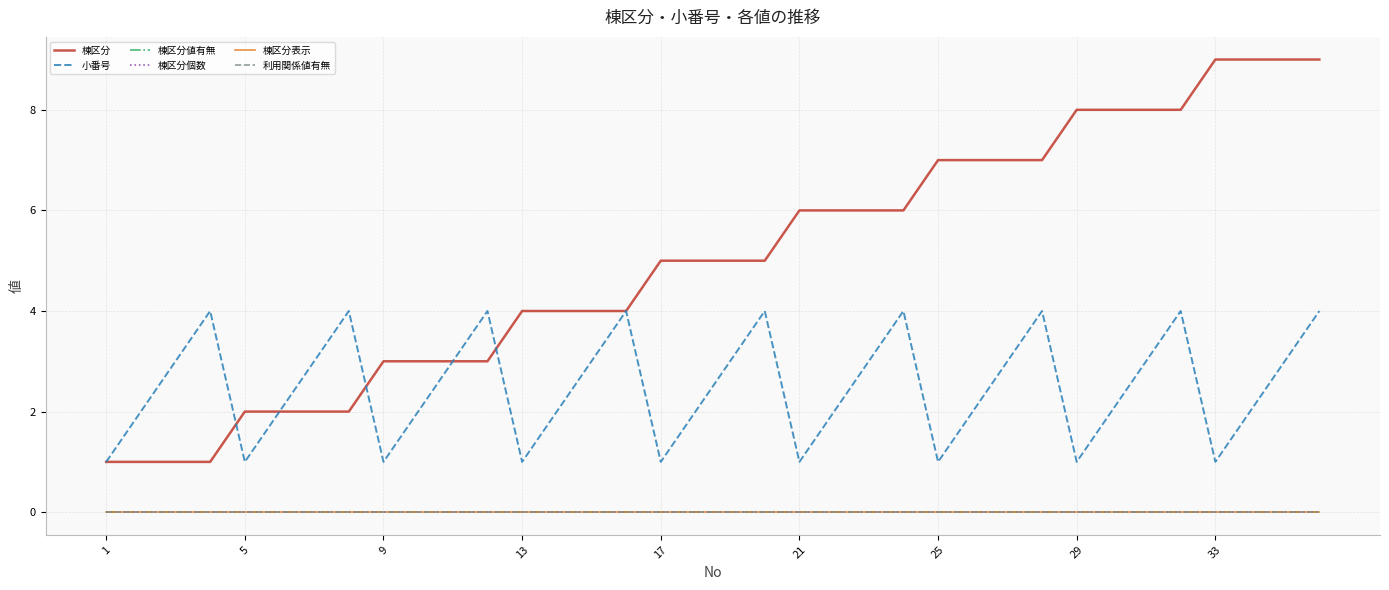

Which category has the lowest value in the 棟区分 series?

1